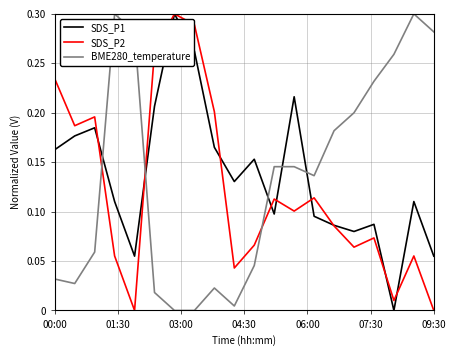

Does the chart have visible grid lines?

Yes